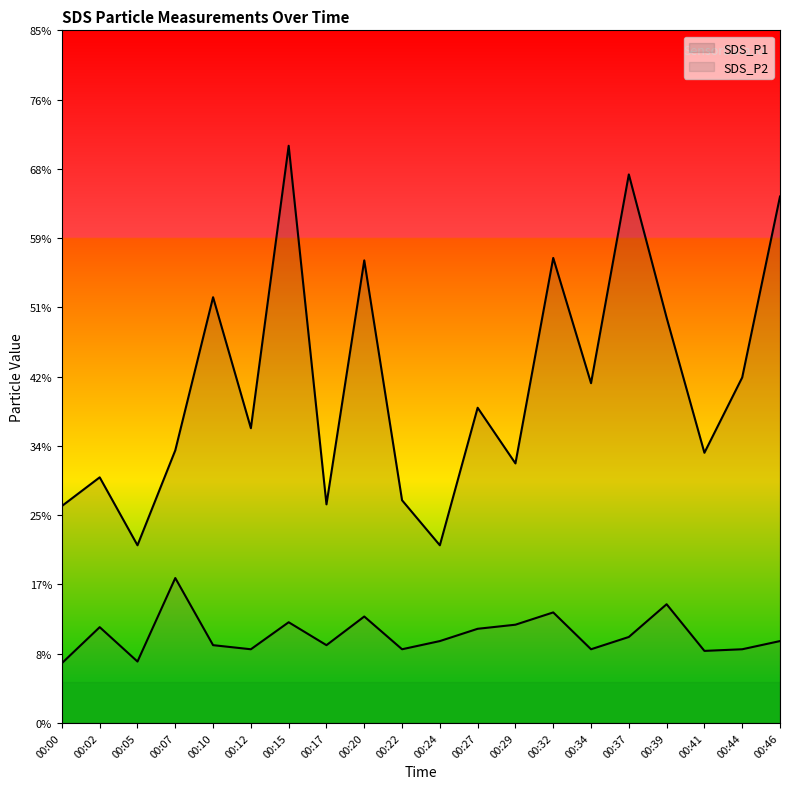

What is the value of the SDS_P2 line point at the 8th from the left?

0.9